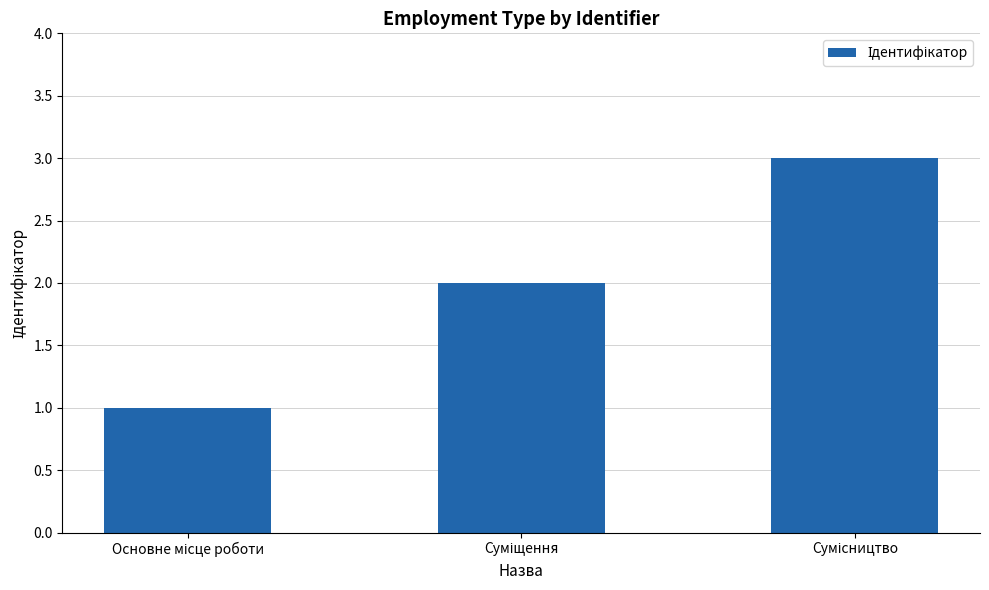

Does the chart contain stacked bars?

No